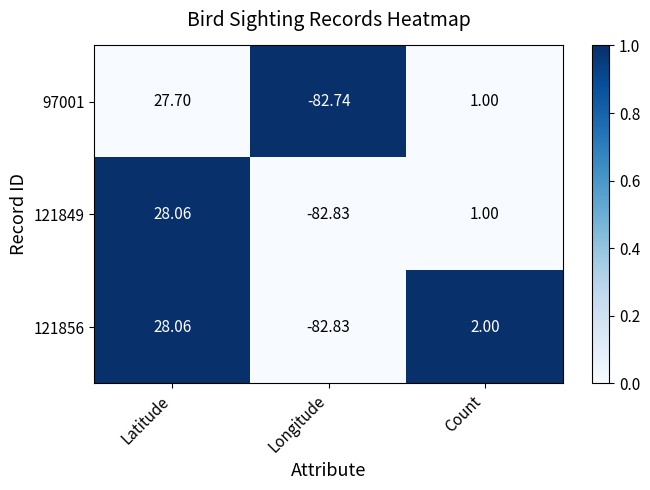

Which category has the highest value across all series?

Latitude